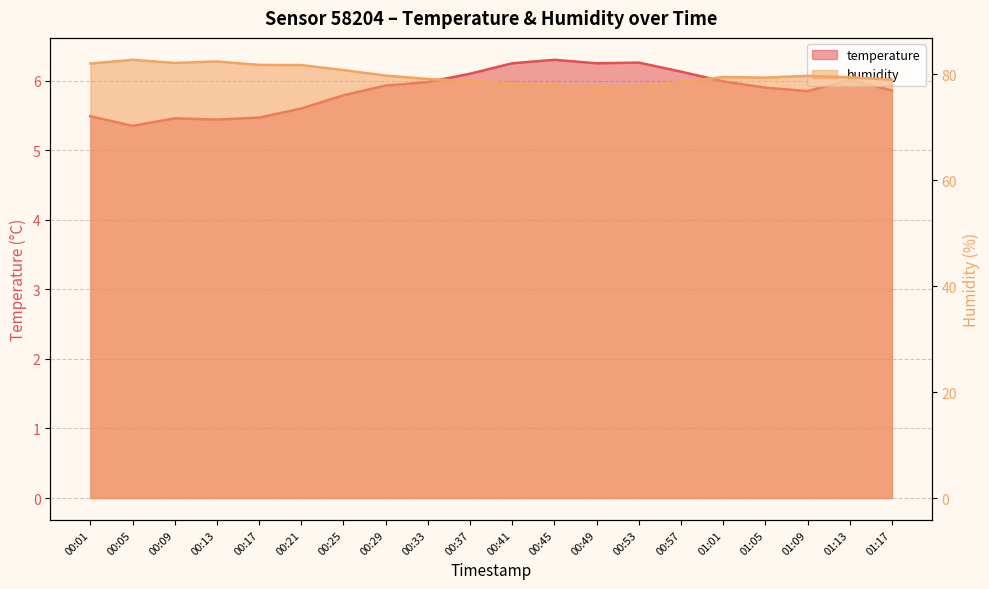

Reading right to left, what are all the values shown in this chart?

temperature: 01:17=5.9	01:13=6.0	01:09=5.8	01:05=5.9	01:01=6.0	00:57=6.1	00:53=6.3	00:49=6.2	00:45=6.3	00:41=6.2	00:37=6.1	00:33=6.0	00:29=5.9	00:25=5.8	00:21=5.6	00:17=5.5	00:13=5.4	00:09=5.5	00:05=5.3	00:01=5.5
humidity: 01:17=79.0	01:13=79.5	01:09=79.7	01:05=79.4	01:01=79.5	00:57=78.6	00:53=77.7	00:49=77.5	00:45=77.9	00:41=78.3	00:37=78.7	00:33=79.1	00:29=79.8	00:25=80.8	00:21=81.8	00:17=81.8	00:13=82.4	00:09=82.2	00:05=82.8	00:01=82.0